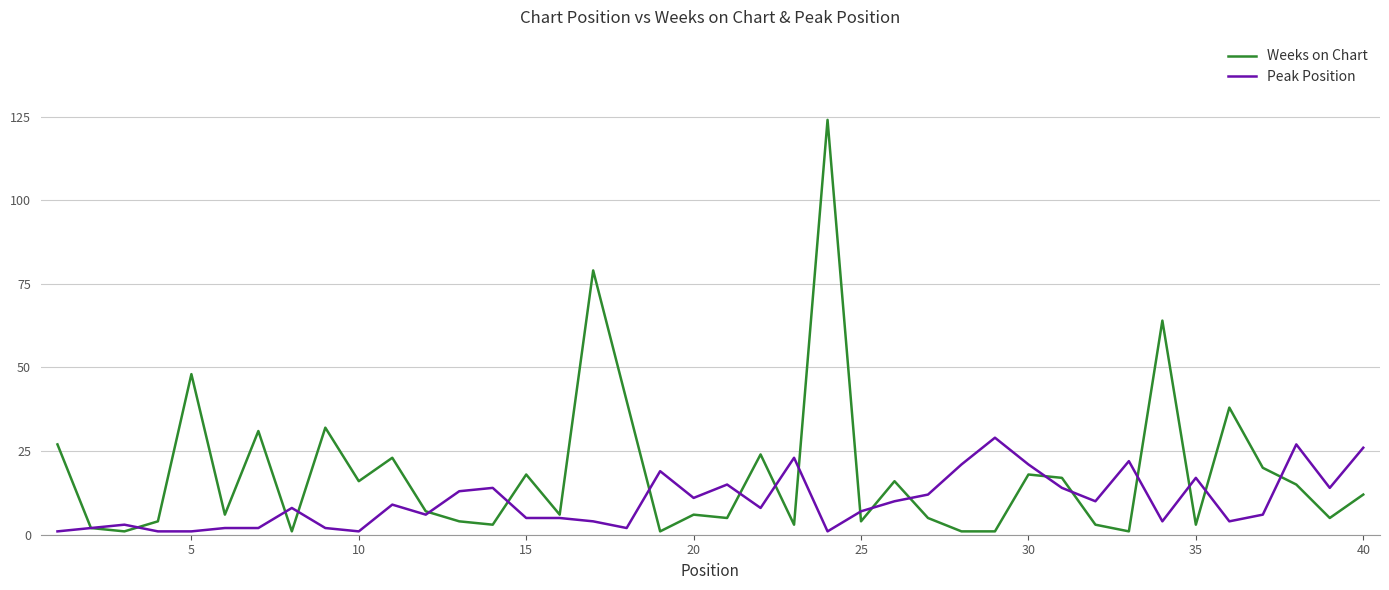

Reading left to right, list all the values displayed in this chart.

Weeks on Chart: 27	2	1	4	48	6	31	1	32	16	23	7	4	3	18	6	79	40	1	6	5	24	3	124	4	16	5	1	1	18	17	3	1	64	3	38	20	15	5	12
Peak Position: 1	2	3	1	1	2	2	8	2	1	9	6	13	14	5	5	4	2	19	11	15	8	23	1	7	10	12	21	29	21	14	10	22	4	17	4	6	27	14	26